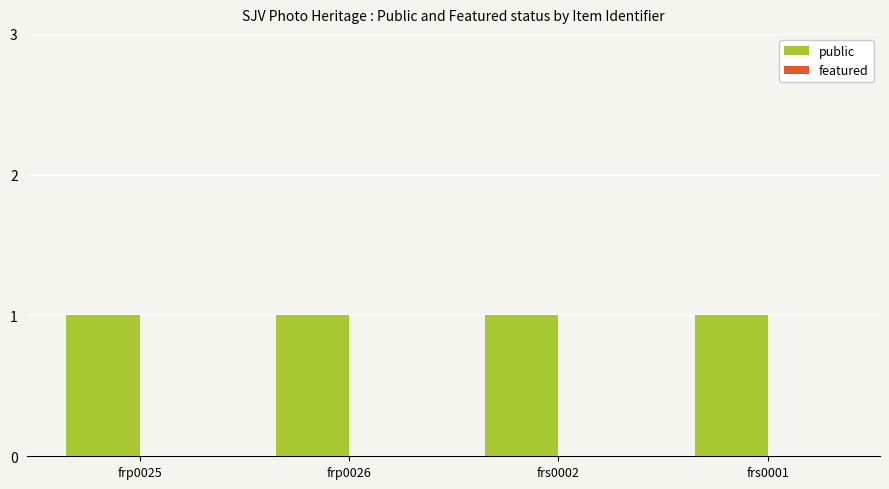

How many bars are there in each group?

2